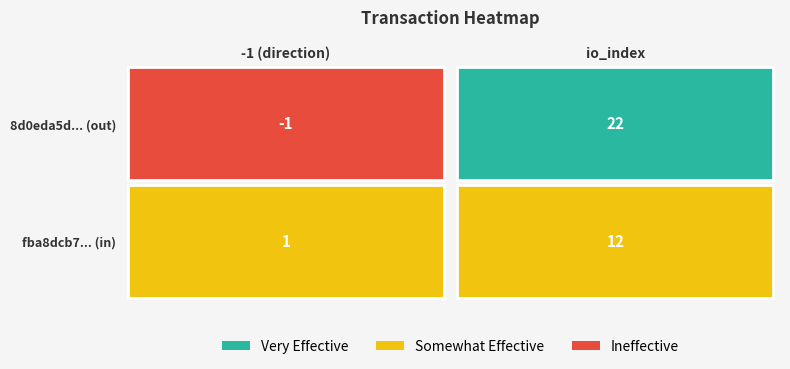

What is the spread (max minus min) of values at 0?

2